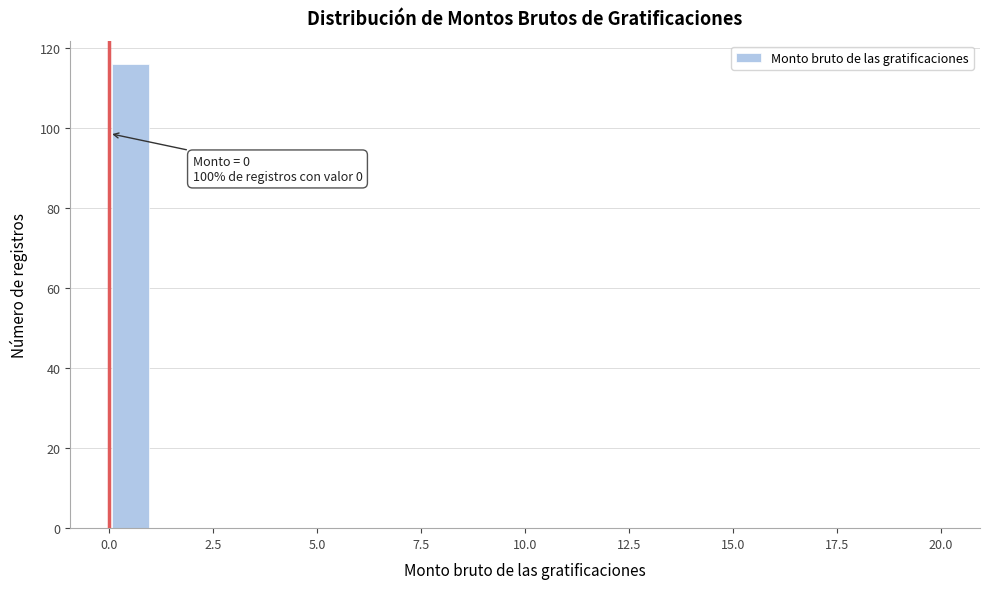

Around what value on the x-axis is the tallest bar? Give the approximate position of its centre, as read against the axis.

0.5